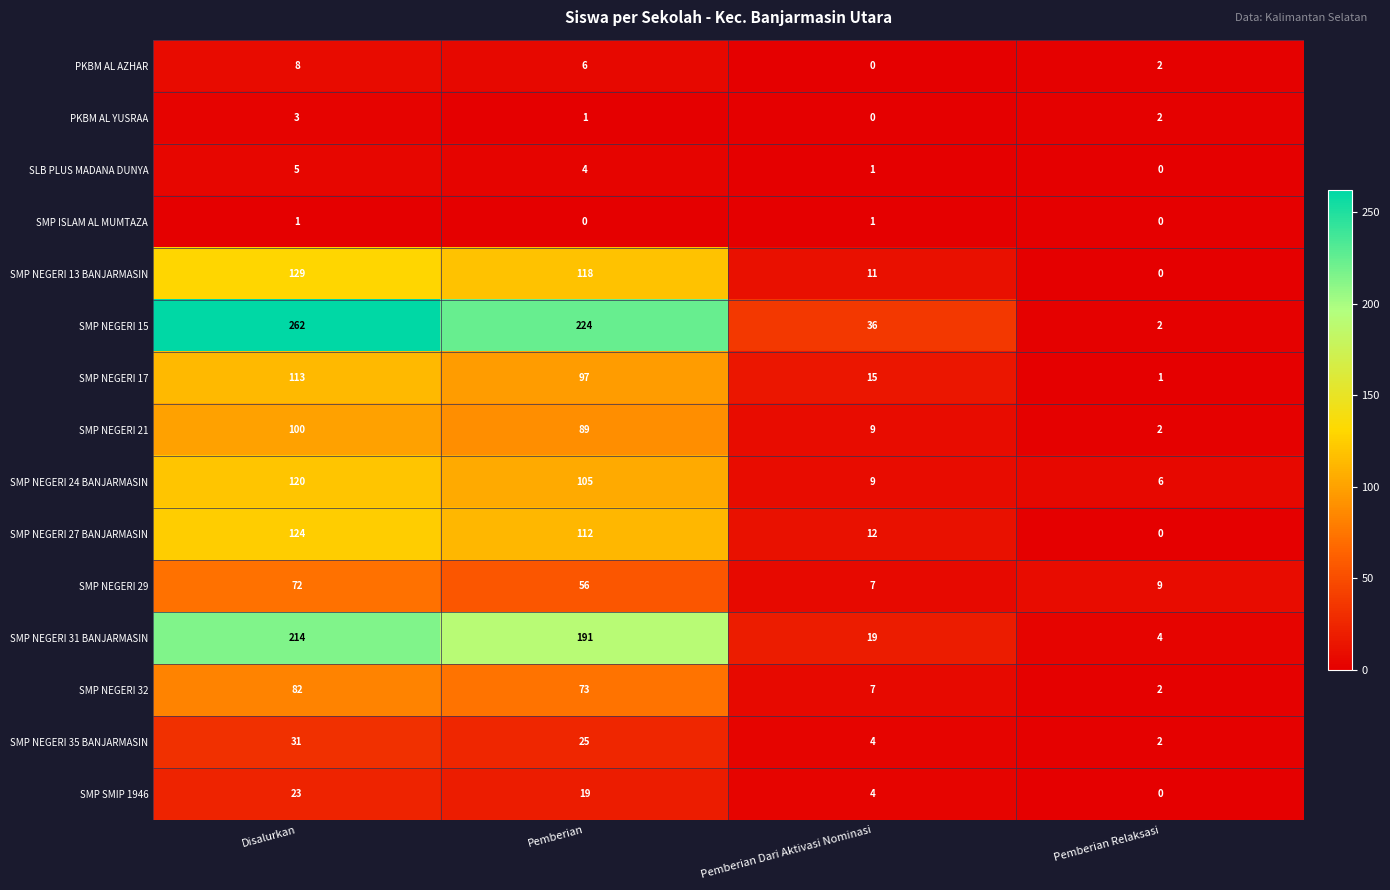

Between Pemberian Dari Aktivasi Nominasi and Pemberian Relaksasi, which series saw the biggest shift?

SMP NEGERI 15